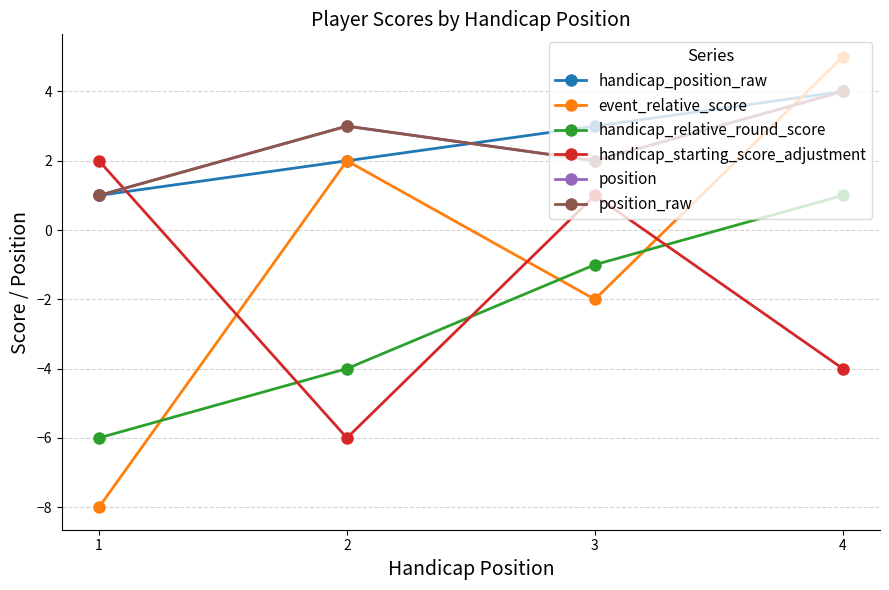

What is the lowest value of the handicap_relative_round_score series?

-6